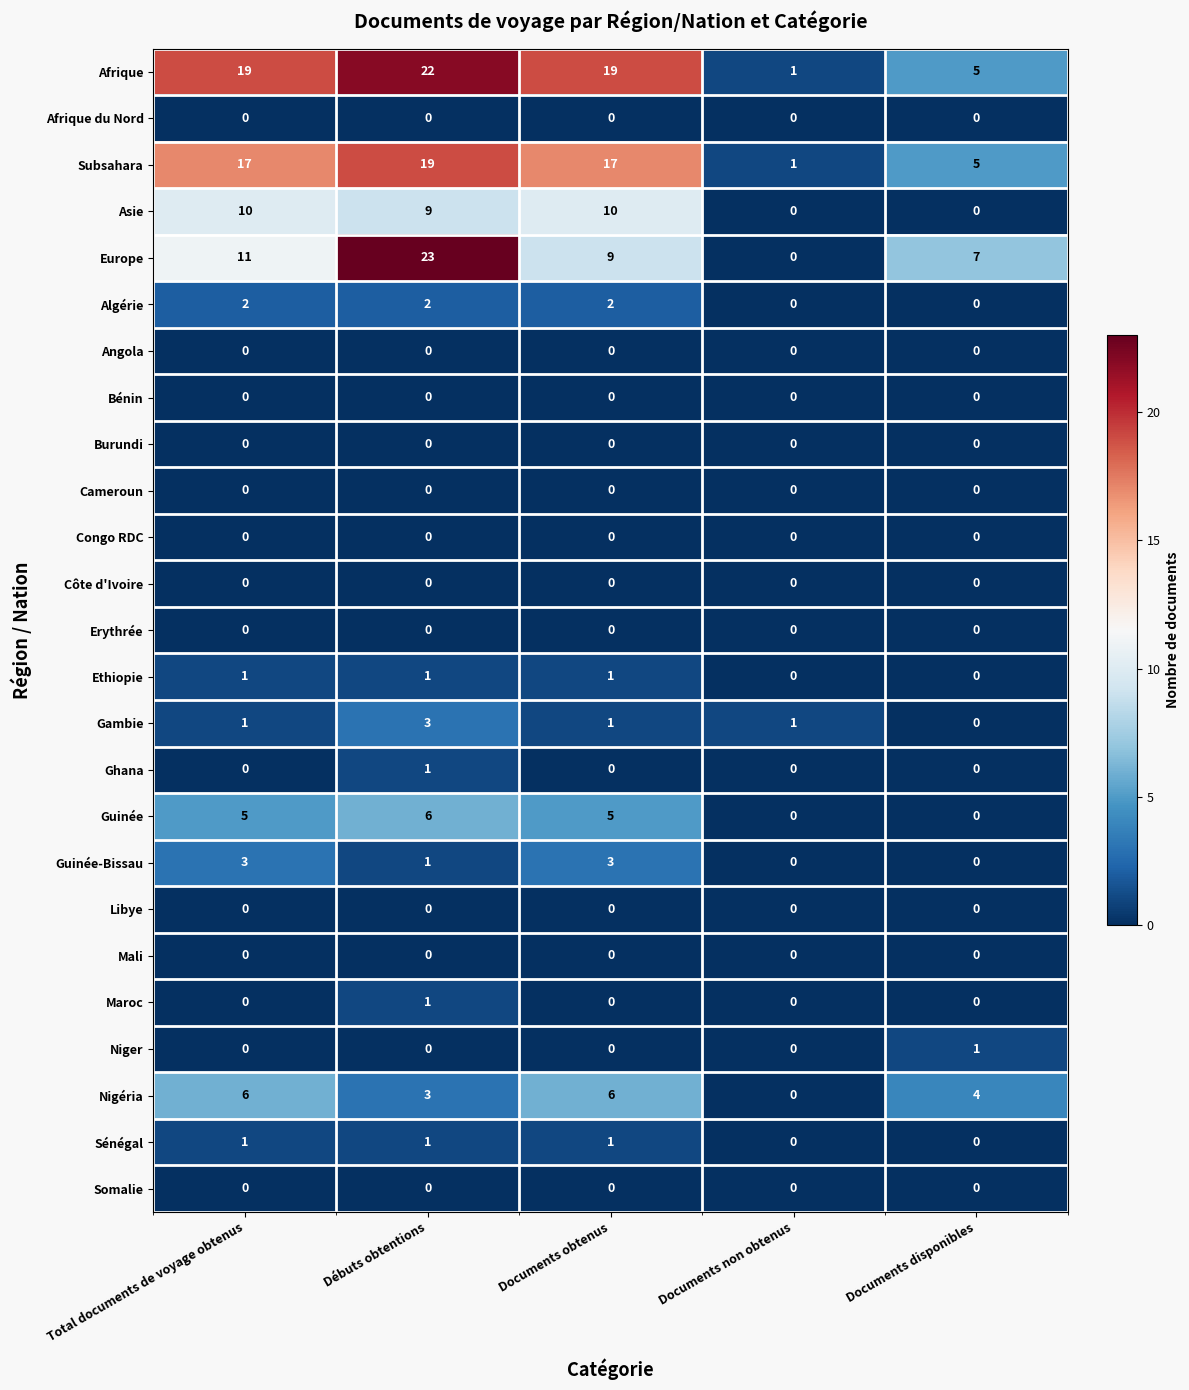

At which category is the sum across all series the highest?

Débuts obtentions